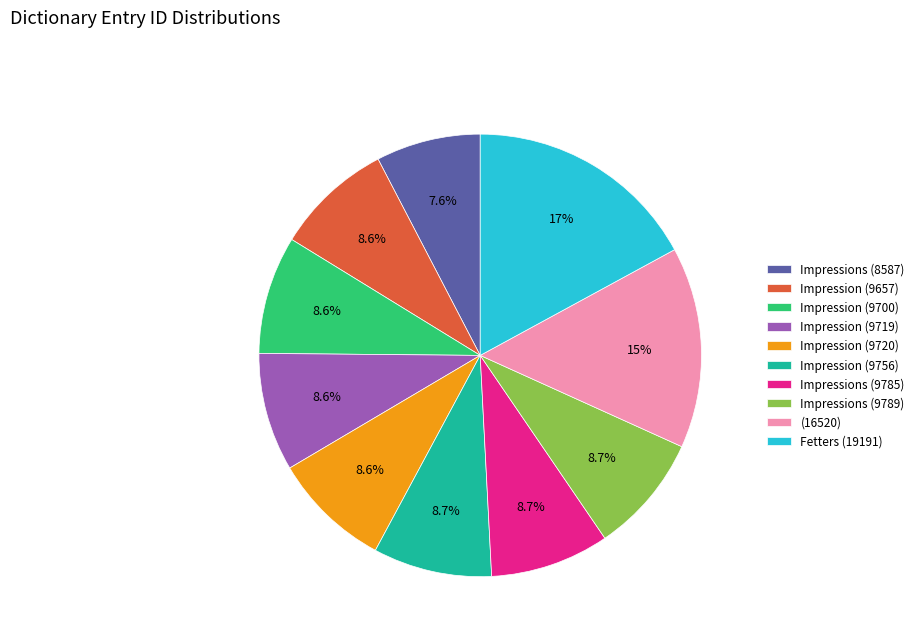

Which category has the smallest portion of the pie?

Impressions (8587)